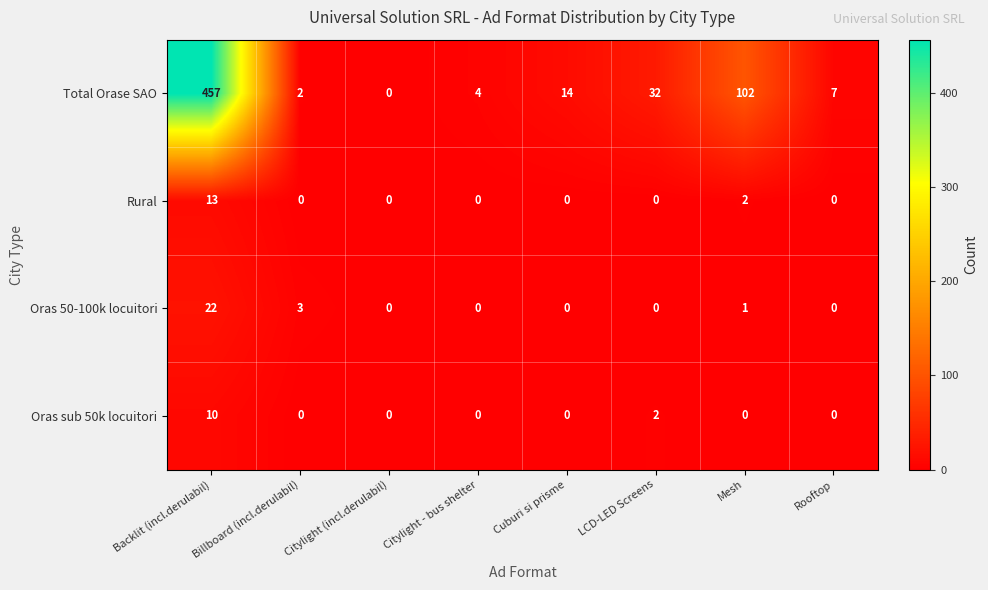

What is the difference between the Total Orase SAO values at Cuburi si prisme and Rooftop?

7